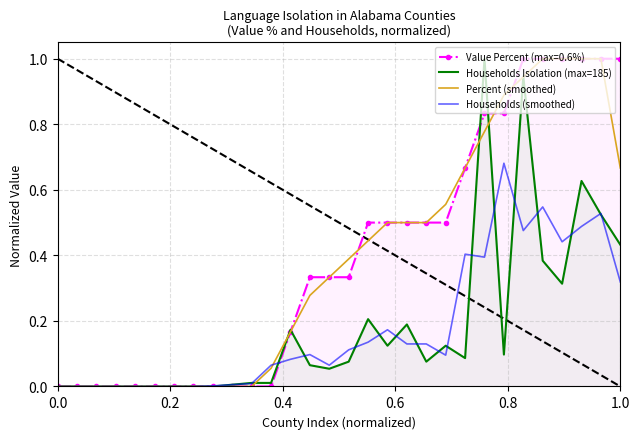

Rank the series by their maximum value, from highest to lowest.

Households Isolation (max=185), Percent (smoothed), Households (smoothed)